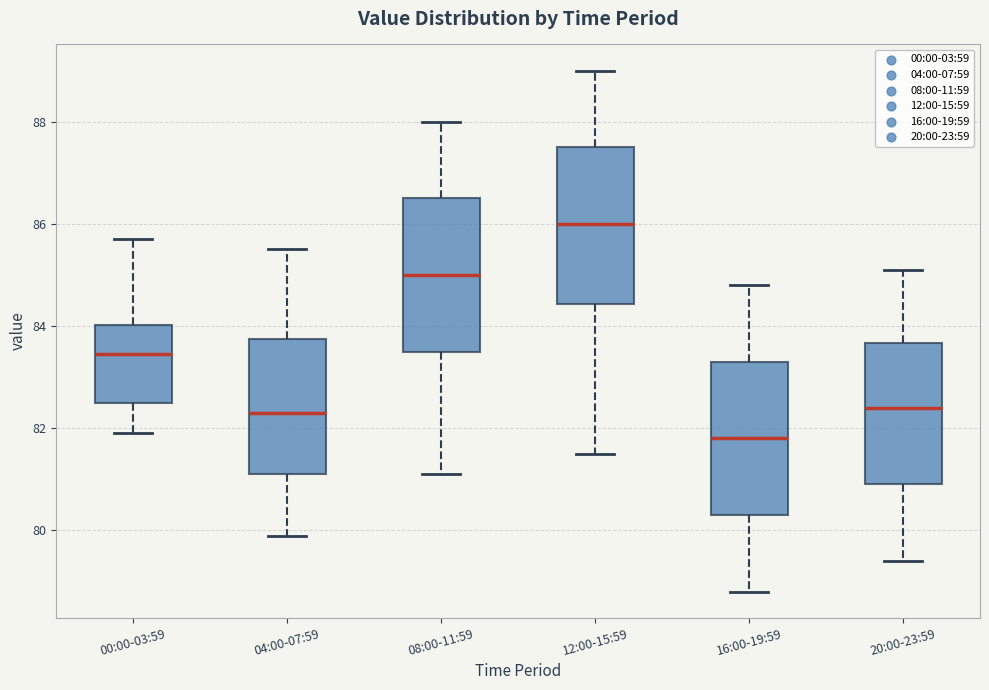

Reading left to right, transcribe this box plot: for each box, give where its median line is, the range the box spans, and where its two whiskers end, as read against the y-axis. The values are not printed on the chart, so give them approximately, as read against the axis.

00:00-03:59: median 83.4, box 82.6 to 84.0, whiskers 82.0 to 85.8
04:00-07:59: median 82.4, box 81.2 to 83.8, whiskers 80.0 to 85.6
08:00-11:59: median 85.0, box 83.6 to 86.6, whiskers 81.2 to 88.0
12:00-15:59: median 86.0, box 84.4 to 87.6, whiskers 81.6 to 89.0
16:00-19:59: median 81.8, box 80.4 to 83.4, whiskers 78.8 to 84.8
20:00-23:59: median 82.4, box 81.0 to 83.6, whiskers 79.4 to 85.2